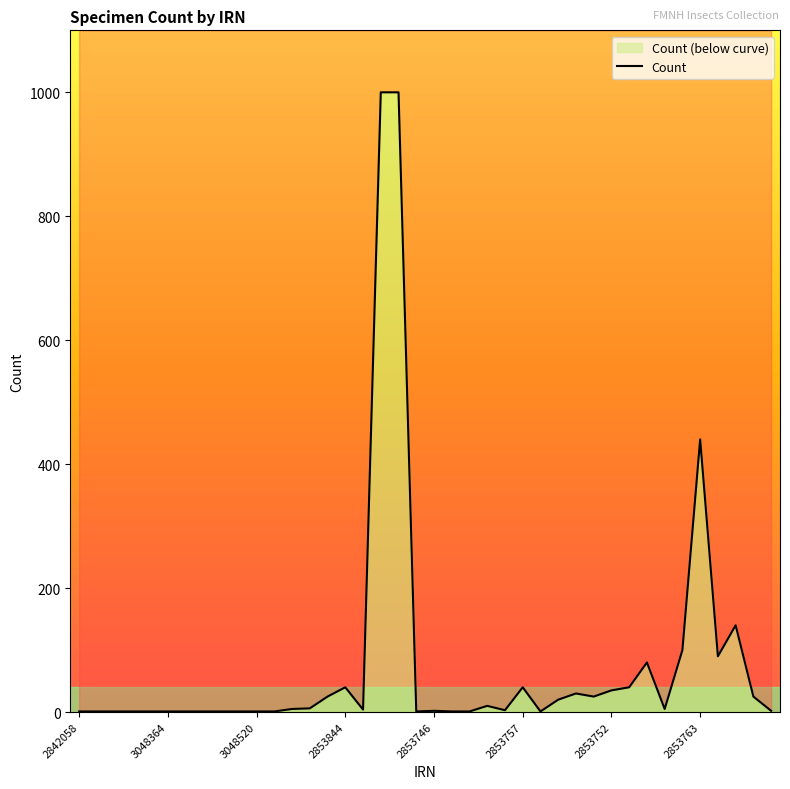

What is the average value?

80